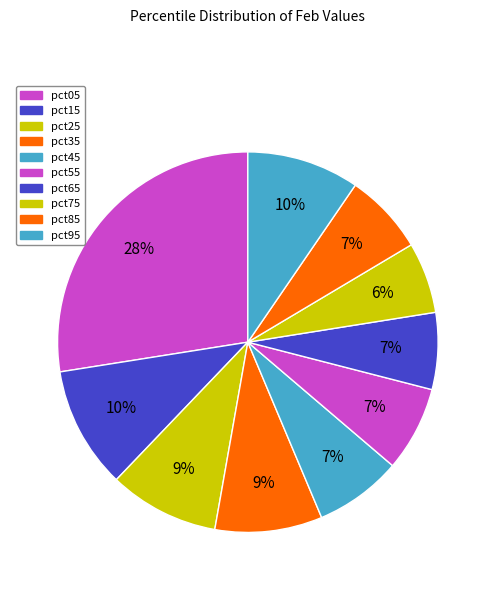

Does any single category account for the majority?

No